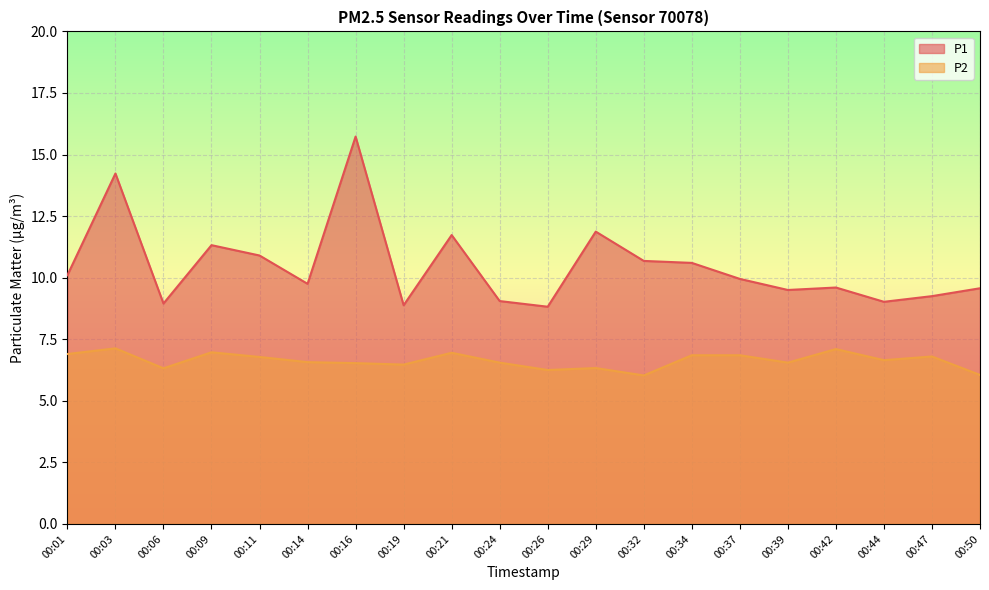

What are all the series names shown in the legend?

P1, P2